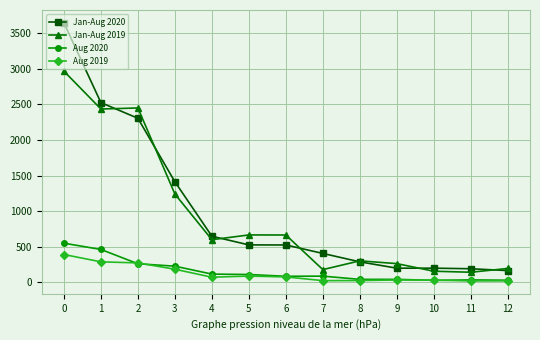

True or false: Jan-Aug 2020 has a value of 198 at 10.

True